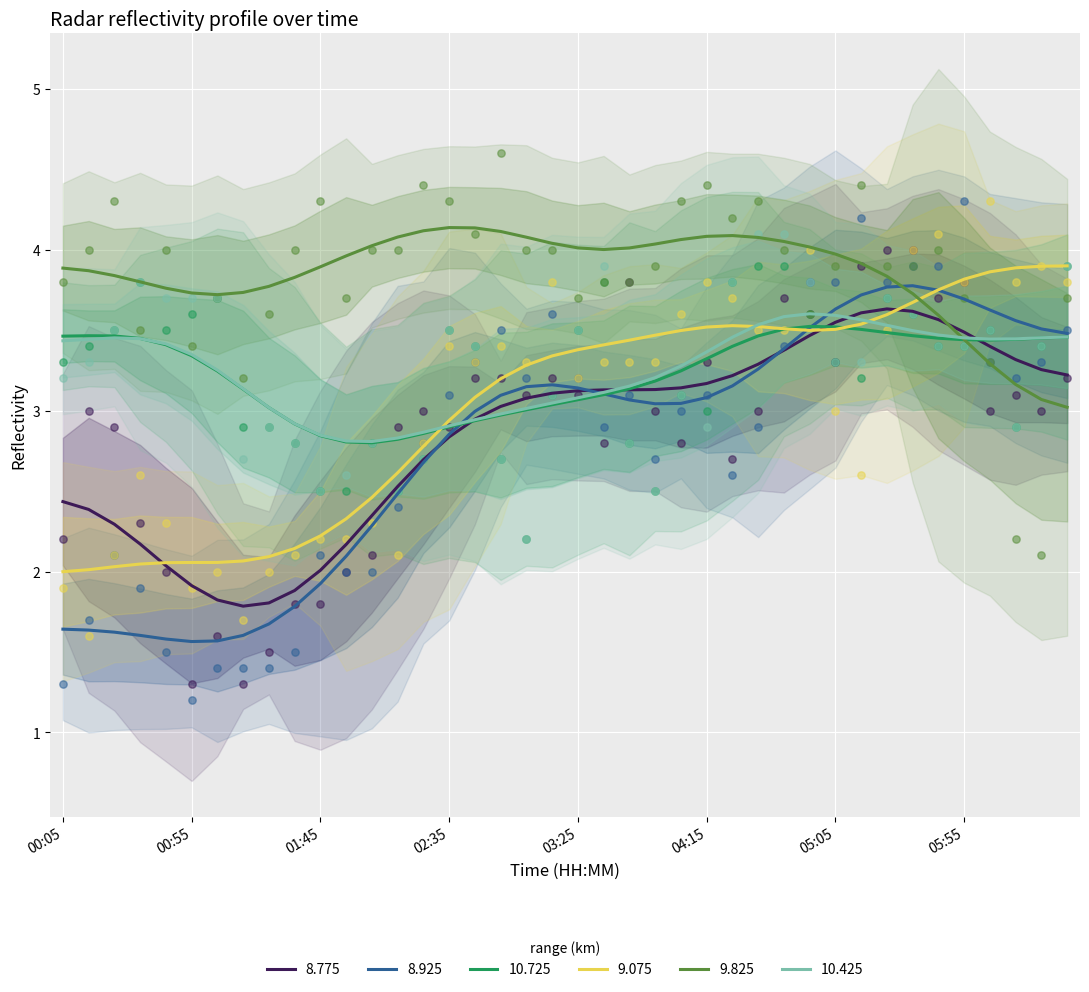

Which series reaches the maximum Y coordinate?

9.825